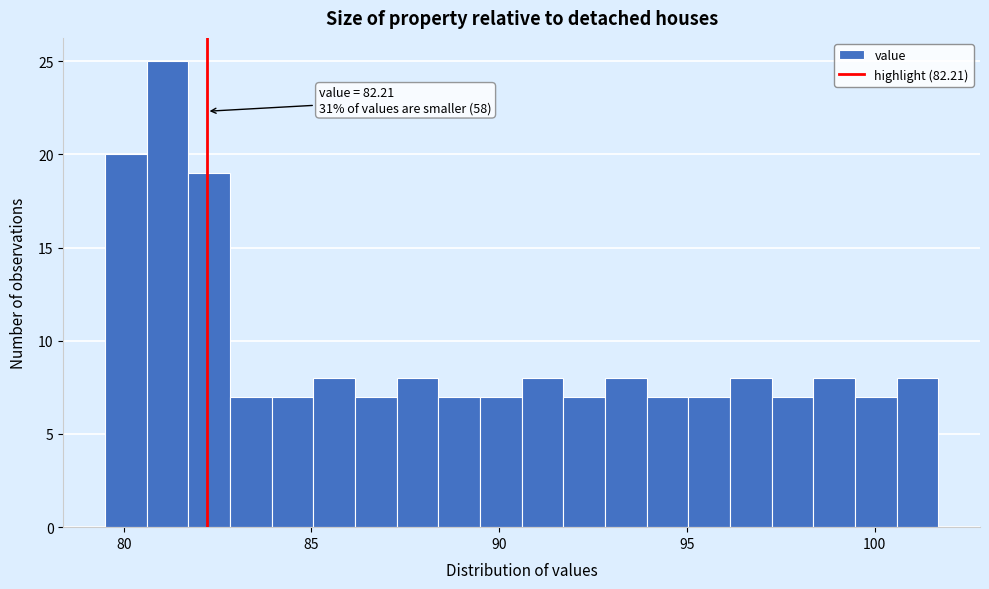

Around what value on the x-axis is the tallest bar? Give the approximate position of its centre, as read against the axis.

81.0